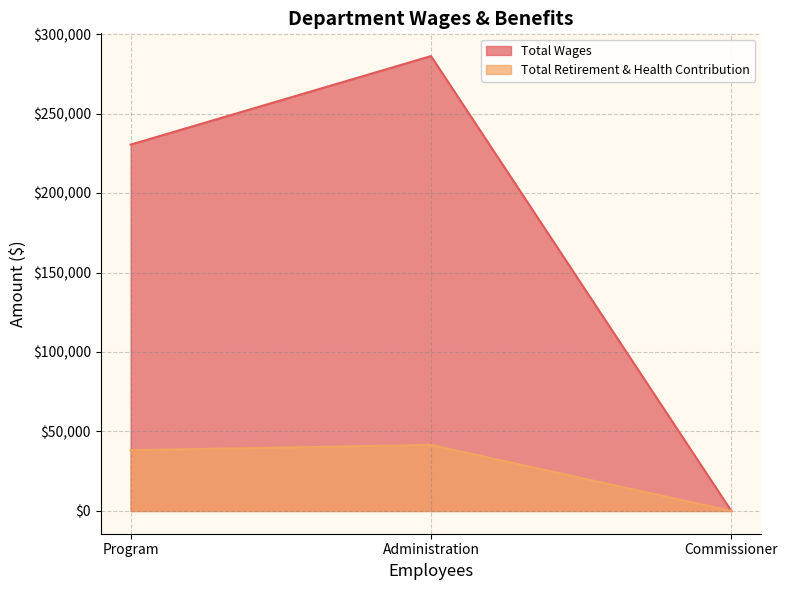

Reading right to left, list all the values displayed in this chart.

Total Wages: Commissioner=0	Administration=286136	Program=230444
Total Retirement & Health Contribution: Commissioner=0	Administration=41535	Program=38211